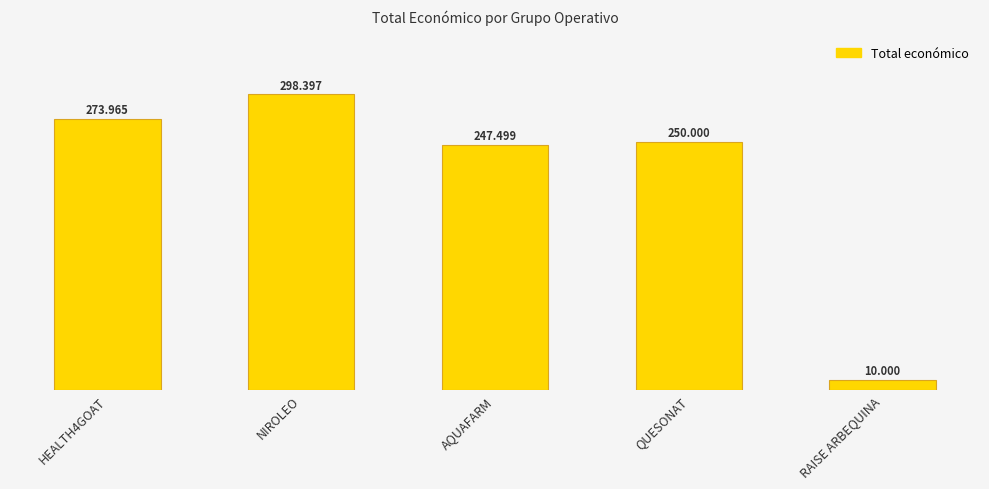

Where is the data nearest to the value 154198?

AQUAFARM